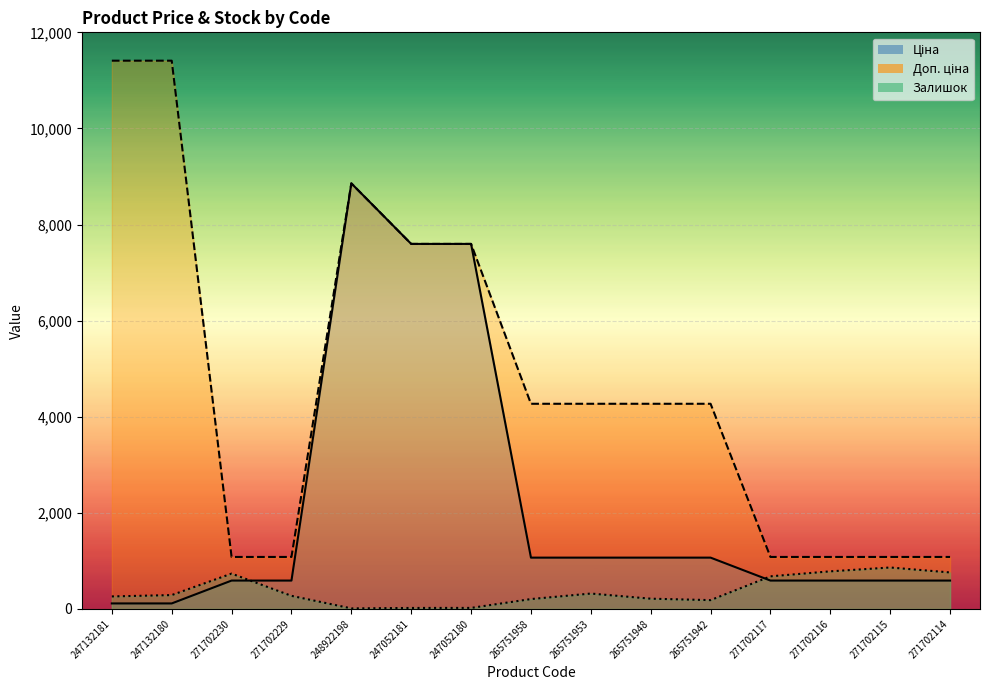

Reading left to right, extract all data points from this chart.

Ціна: 114.1	114.1	589.9	589.9	8856.7	7596.5	7596.5	1067.3	1067.3	1067.3	1067.3	589.9	589.9	589.9	589.9
Доп. ціна: 11410.0	11410.0	1081.7	1081.7	8856.7	7596.5	7596.5	4269.4	4269.4	4269.4	4269.4	1081.7	1081.7	1081.7	1081.7
Залишок: 260.0	288.0	735.0	272.0	11.0	20.0	21.0	205.0	320.0	213.0	183.0	678.0	782.0	862.0	759.0